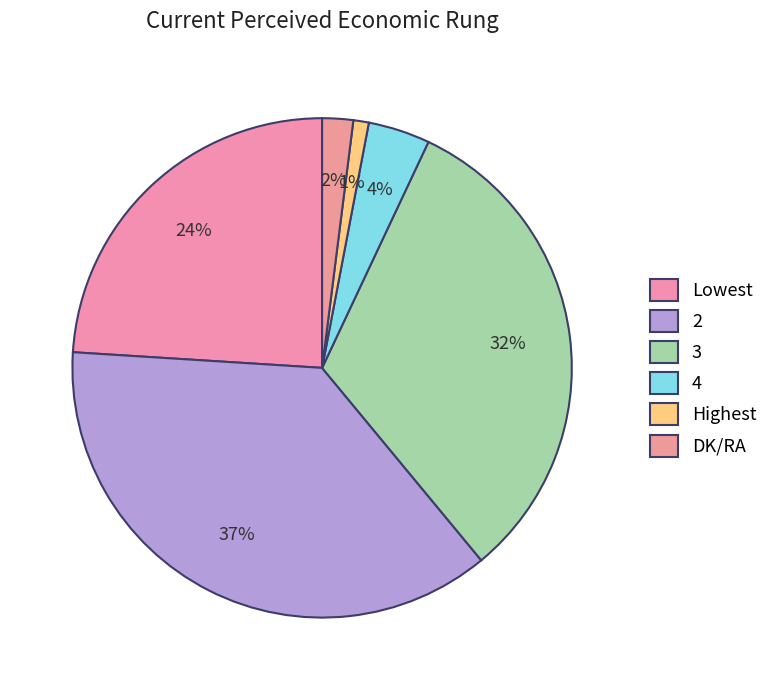

To the nearest percent, what percentage of the pie is 4?

4%